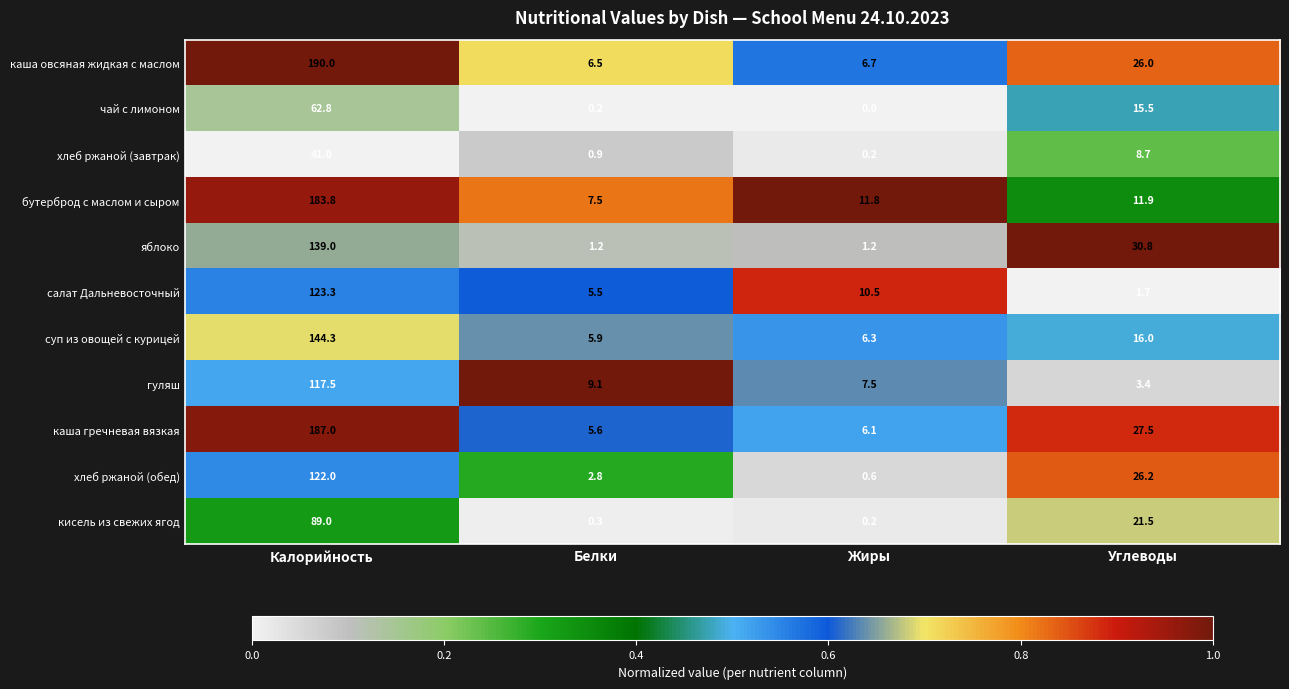

What is the sum of all хлеб ржаной (завтрак) values?

50.8